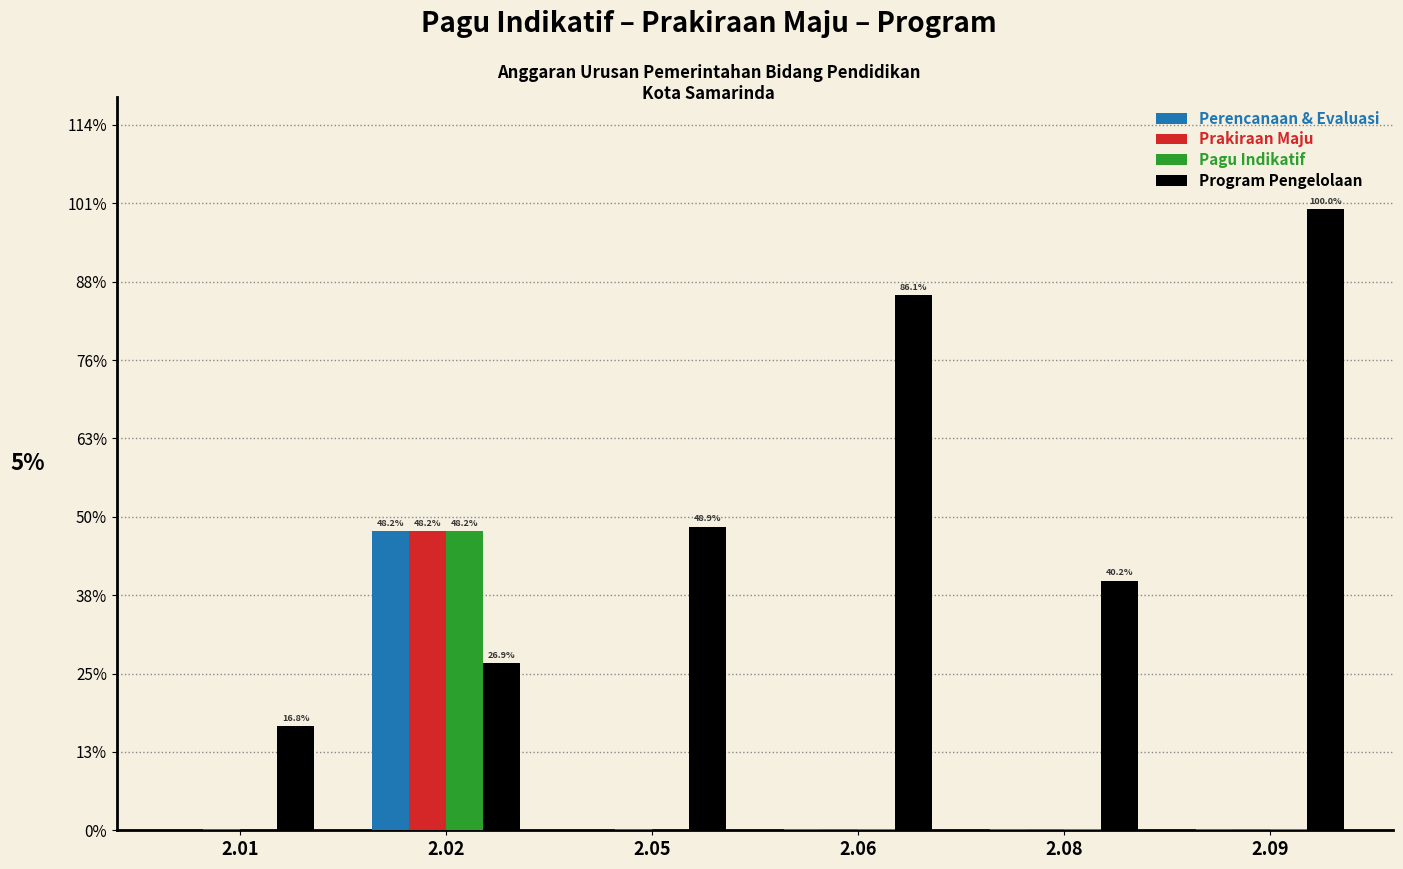

Between 2.09 and 2.02, which is larger?

2.02